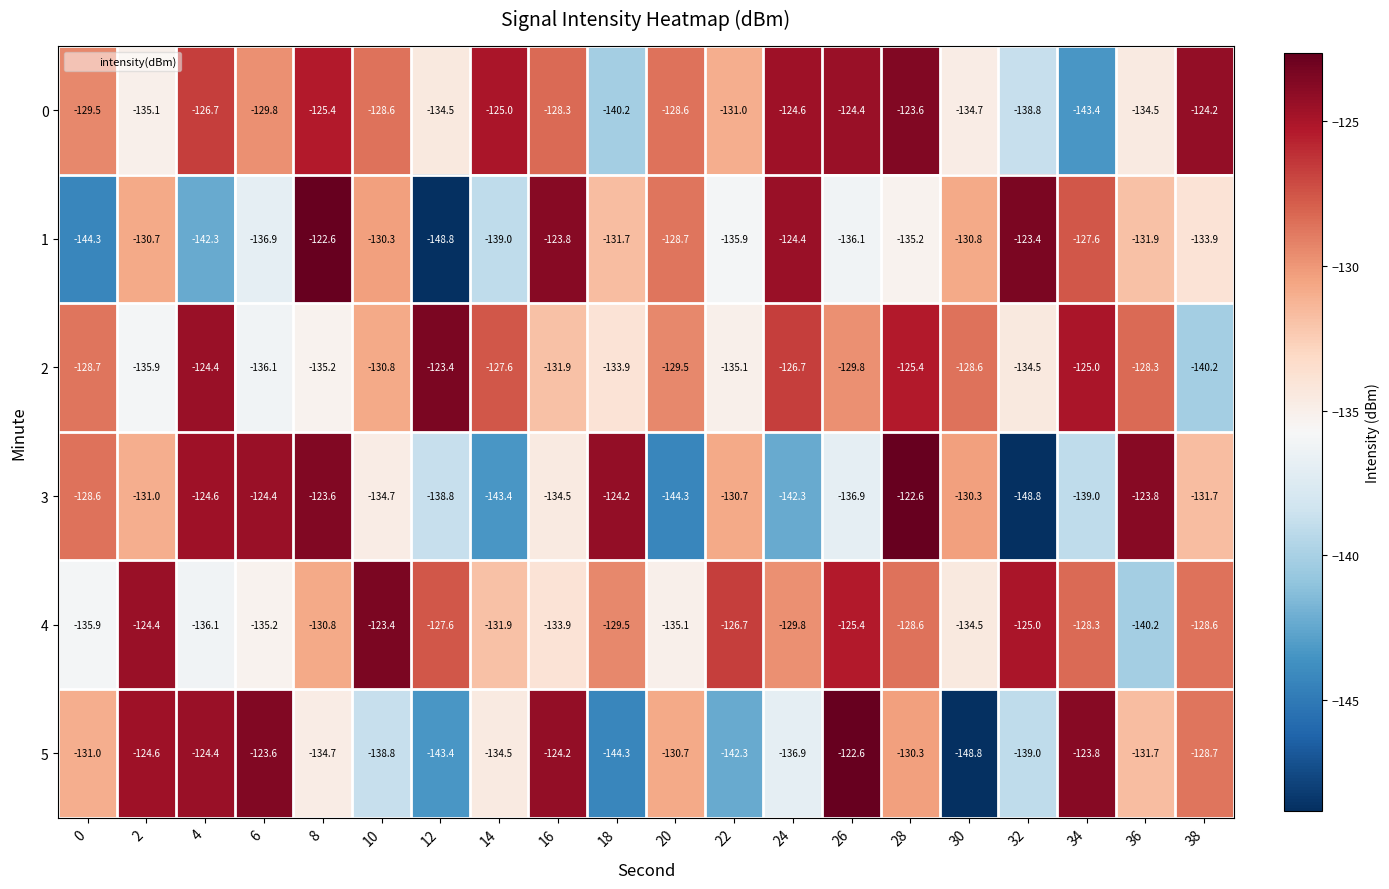

Is it true that 1 equals -163.3 at 24?

False